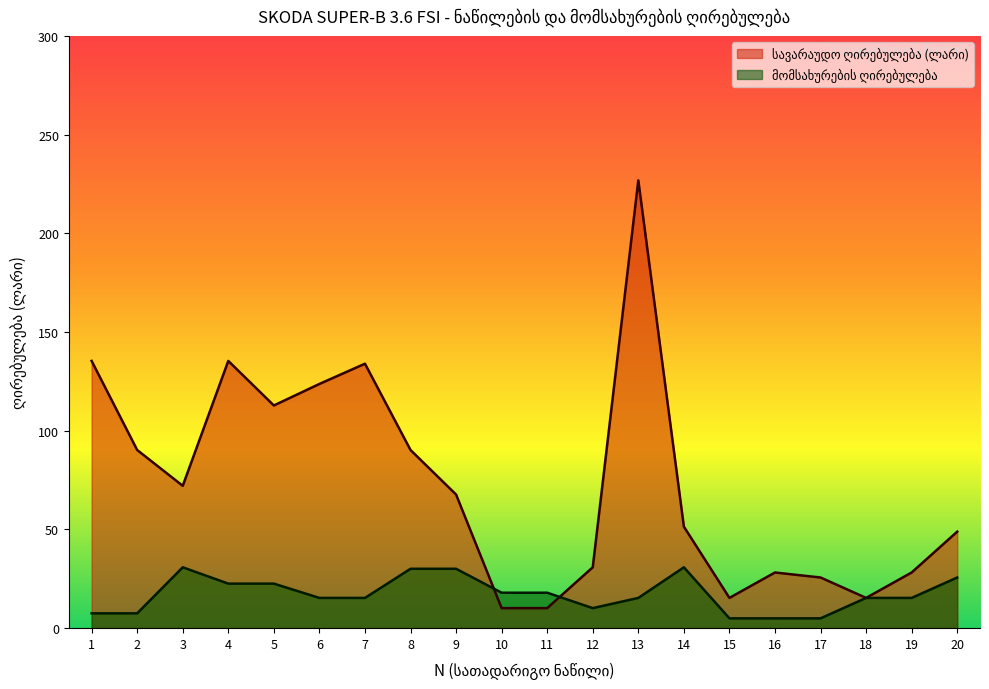

Which category has the highest value in the სავარაუდო ღირებულება (ლარი) series?

13